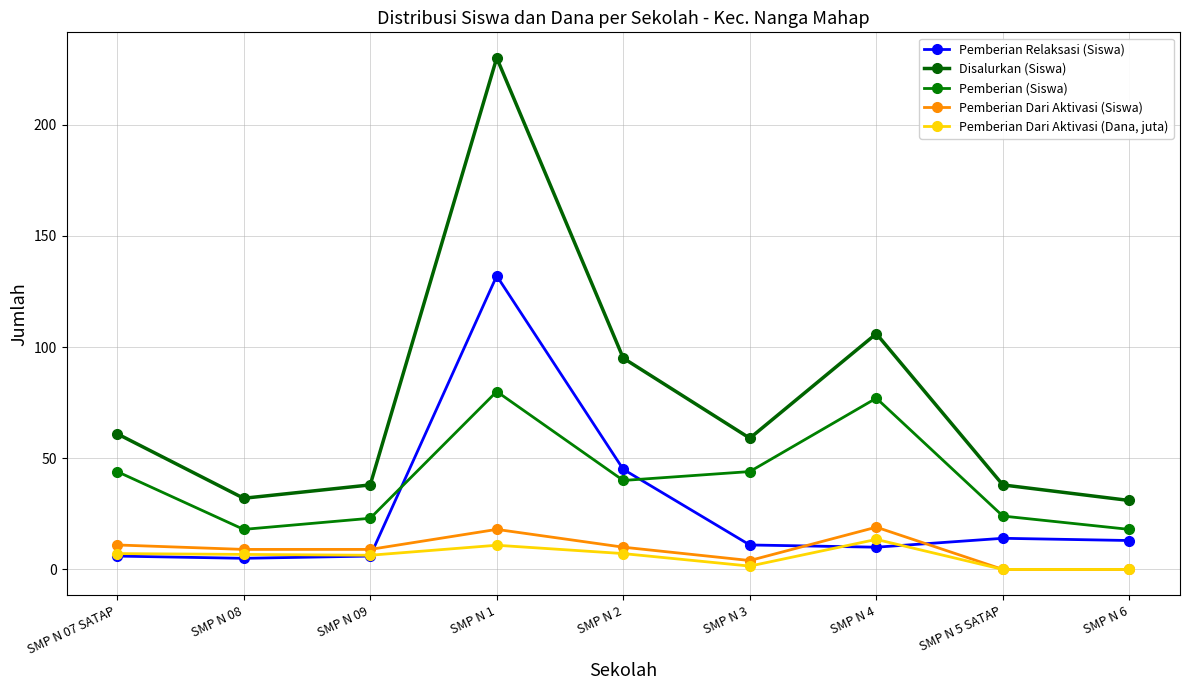

Which category has the highest value in the Pemberian Relaksasi (Siswa) series?

SMP N 1